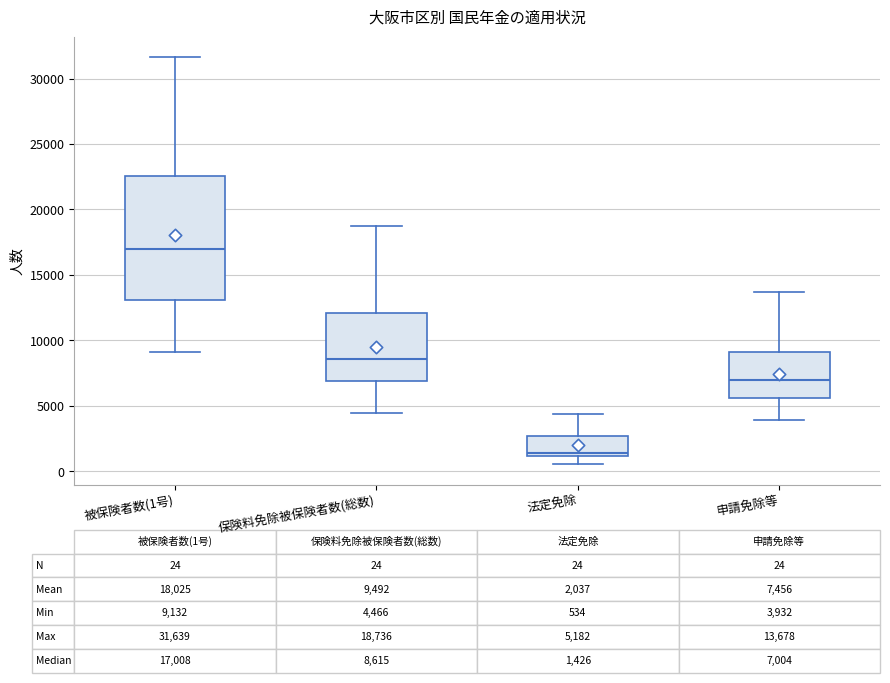

Which box is the tallest, from its lower edge to its upper edge?

被保険者数(1号)